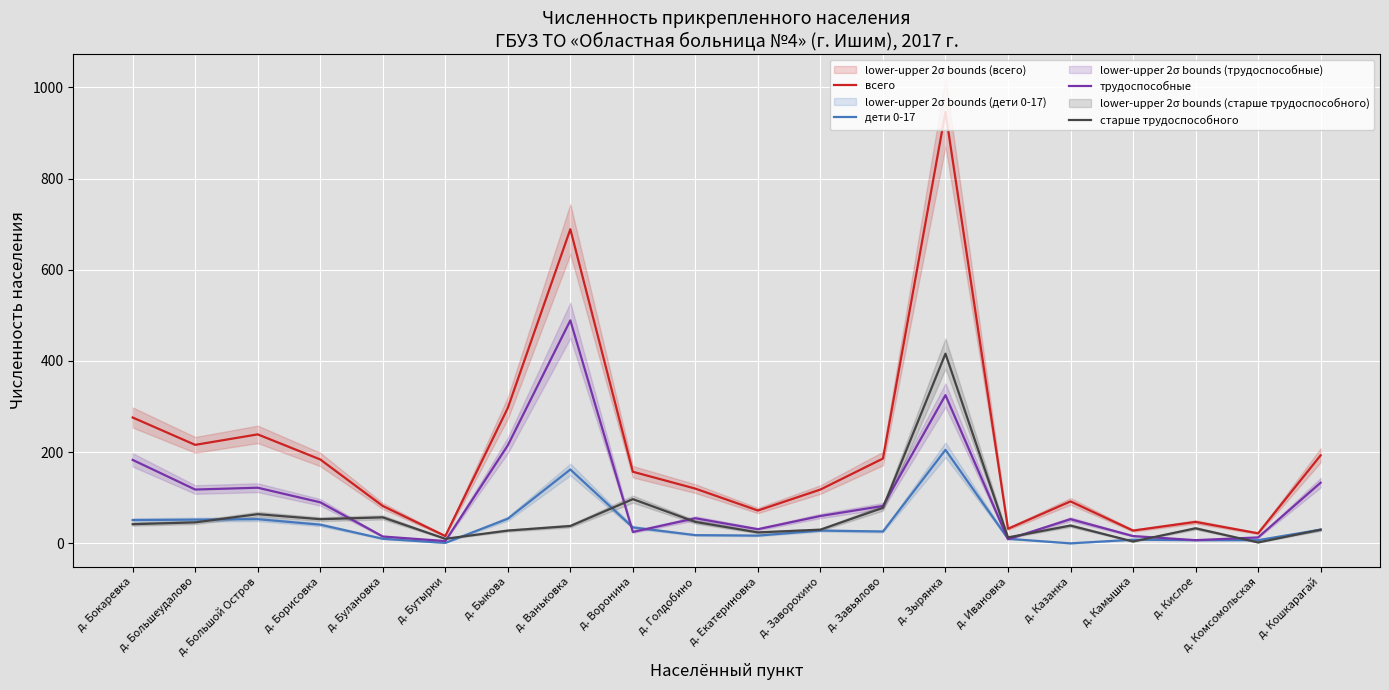

Which series has the largest range (max minus min)?

всего